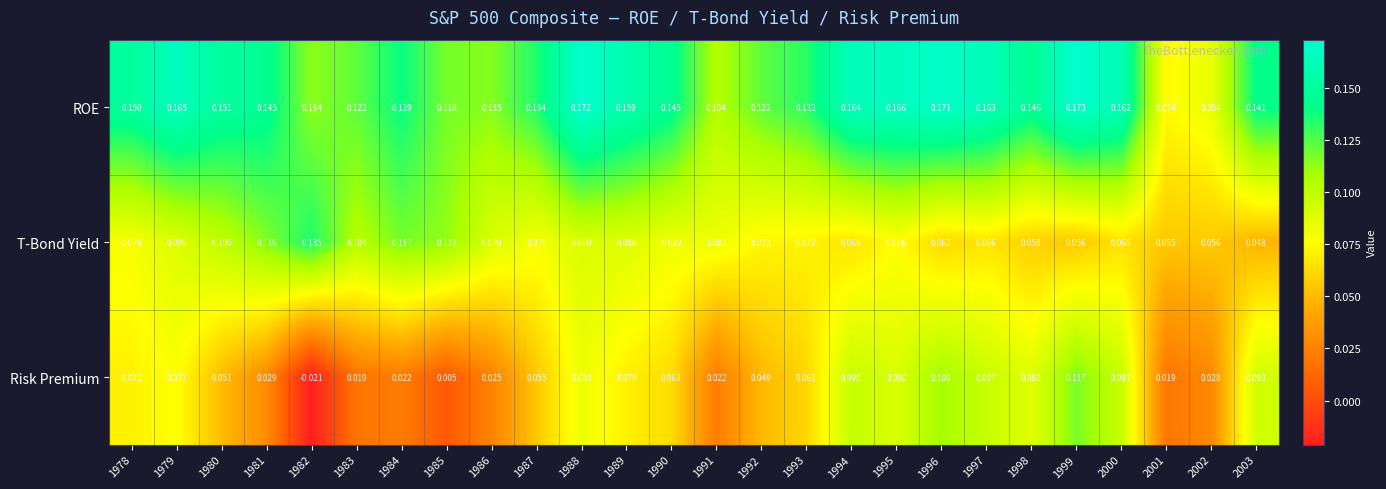

Rank the series by their average value, from highest to lowest.

ROE, T-Bond Yield, Risk Premium